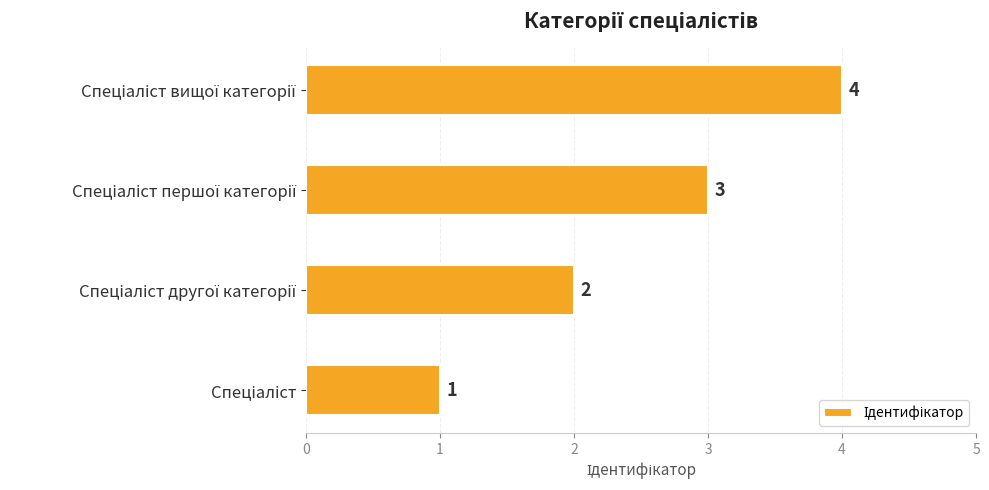

What is the minimum value shown in the chart?

1